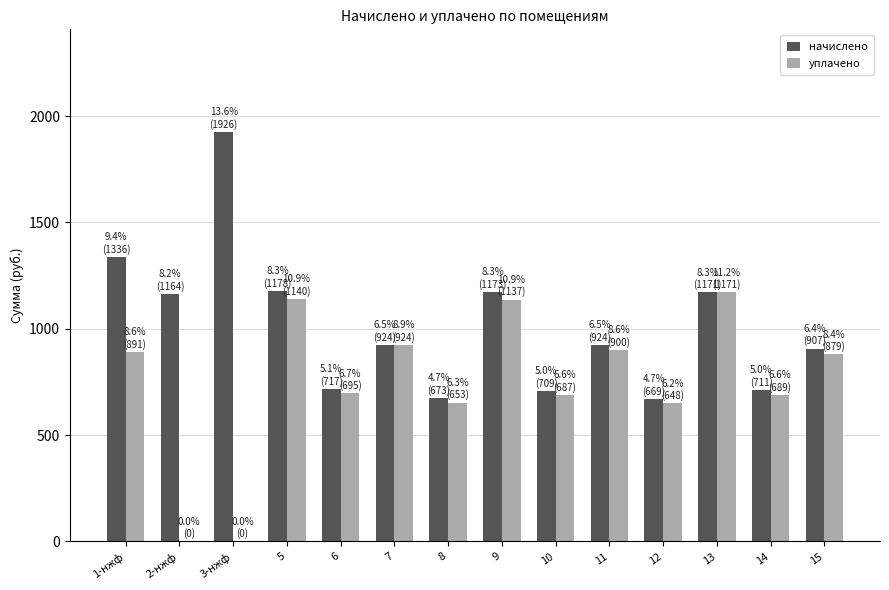

Where is начислено nearest to the value 1298?

1-нжф